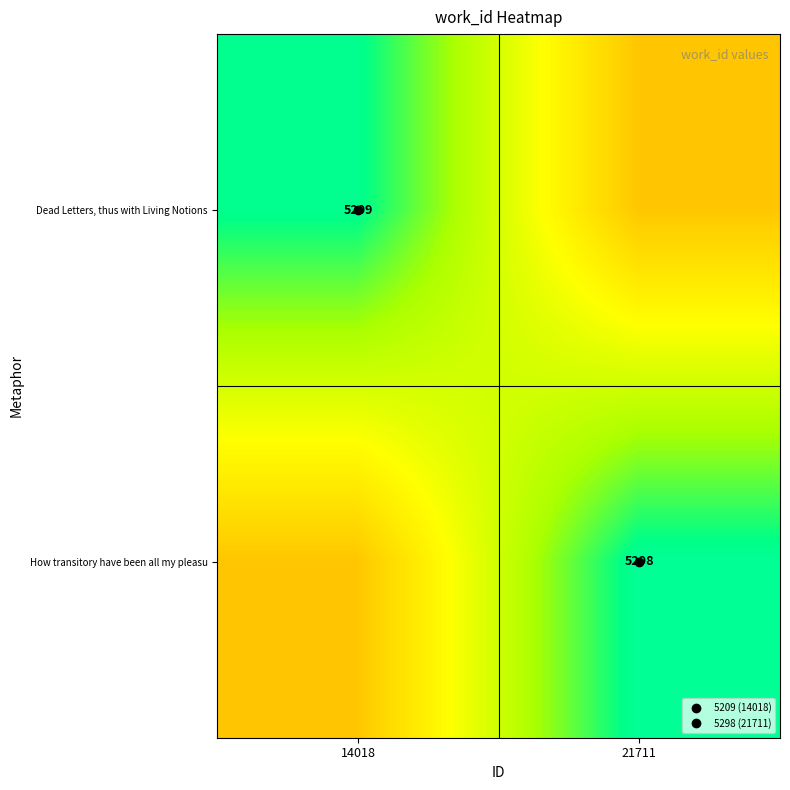

At 21711, list the series in order from largest to smallest.

How transitory have been all my pleasu, Dead Letters, thus with Living Notions